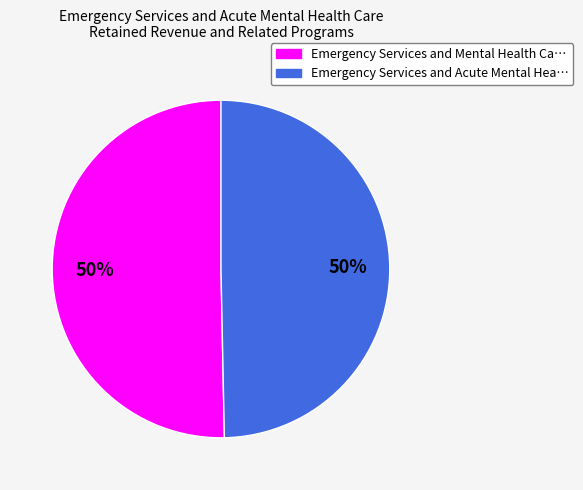

To the nearest percent, what is the average slice percentage?

50%